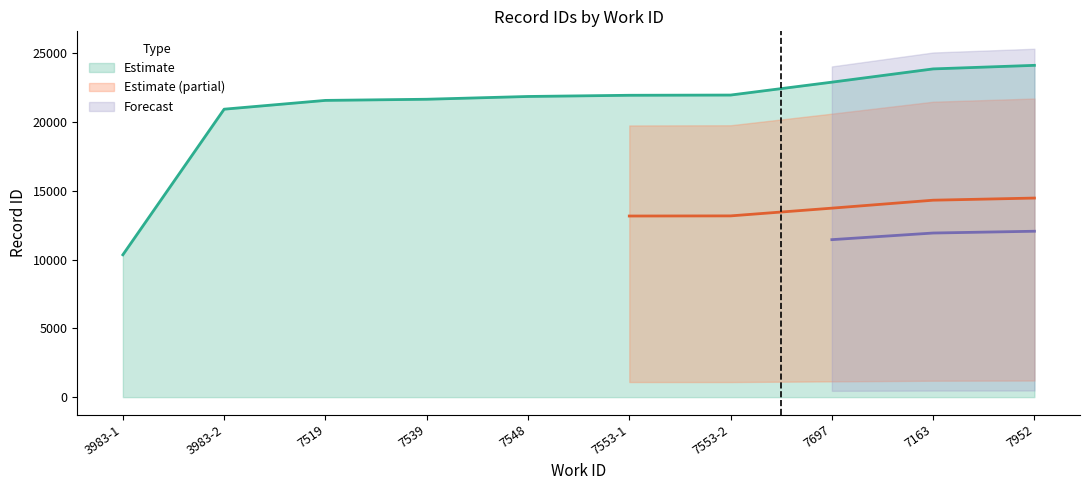

The value of Estimate at 7952 is 38694. True or false?

False